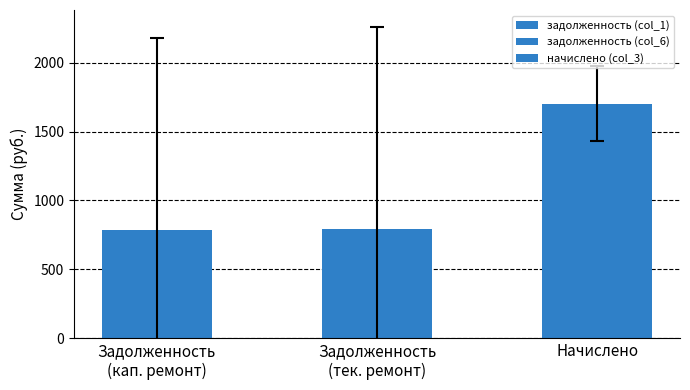

What is the value of the 3rd bar from the left?

1701.6